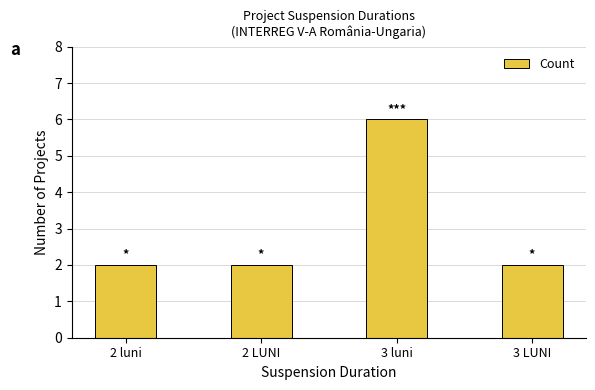

What is the difference between the maximum and minimum values?

4